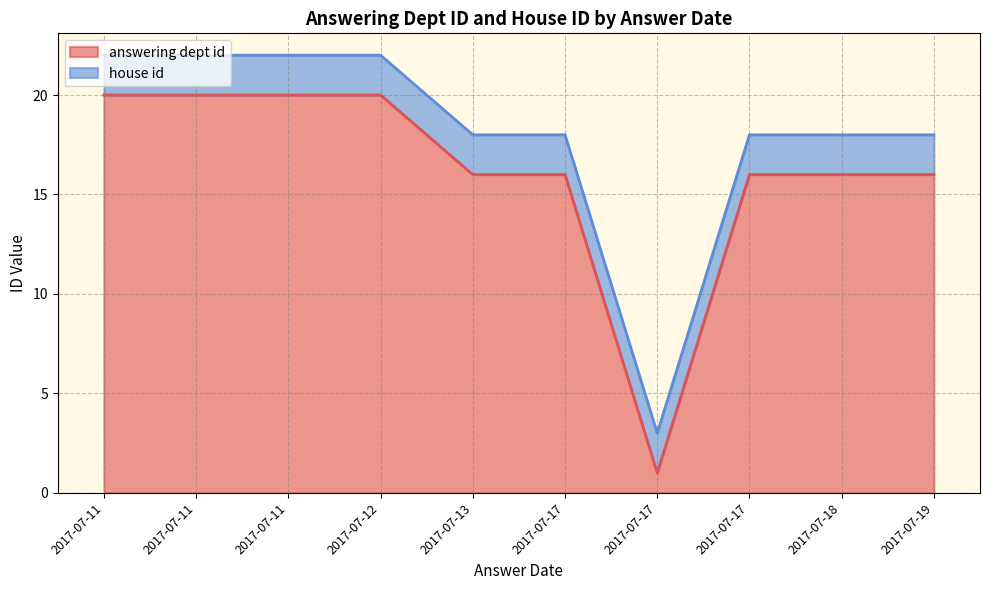

At which category is the sum across all series the highest?

2017-07-11